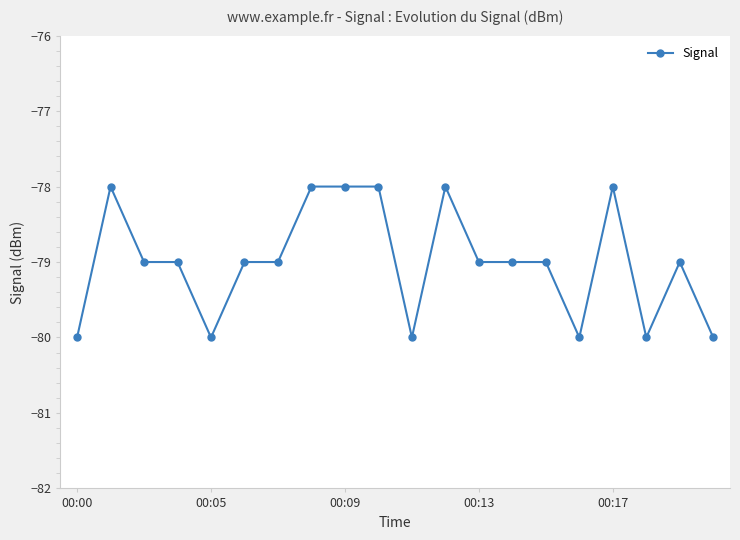

True or false: the data has more than 0 interior local peaks.

True